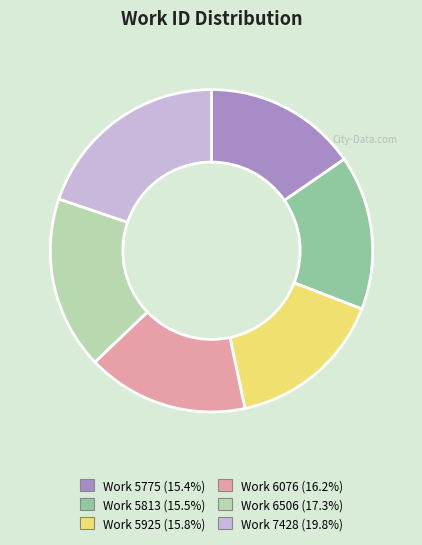

What is the largest slice in the pie chart?

Work 7428